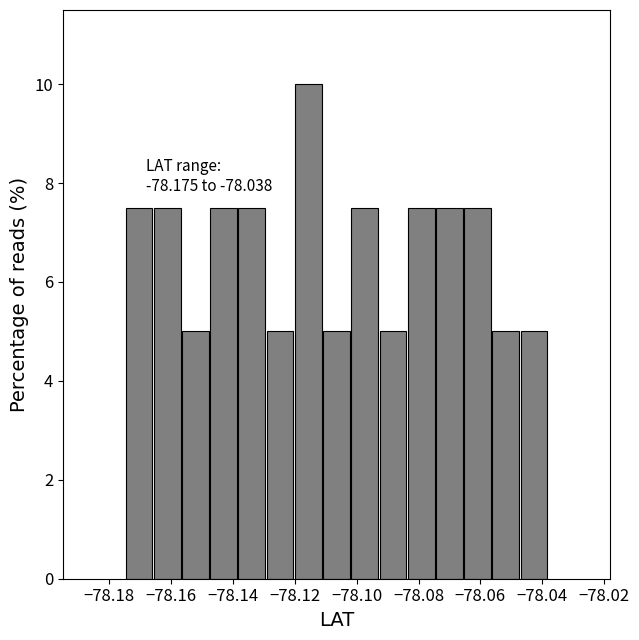

Over which range of the x-axis is the bar tallest?

-78.120 to -78.112